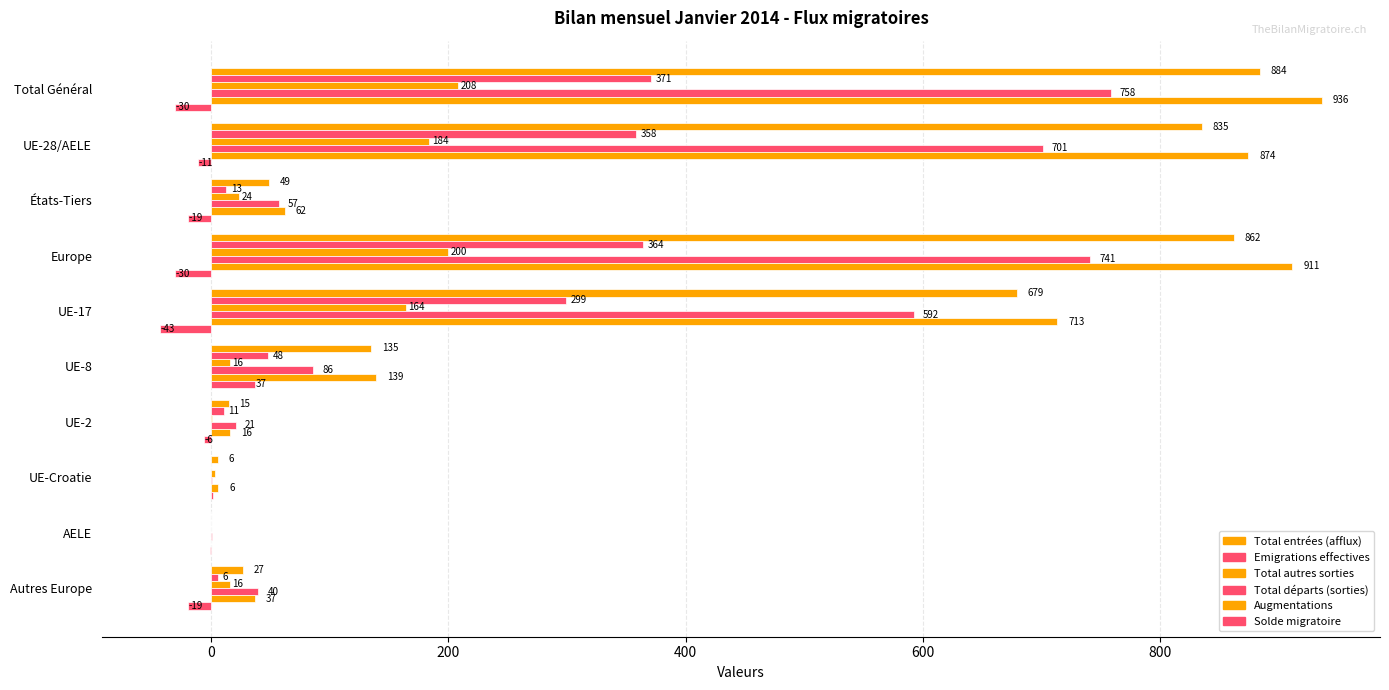

How many series are shown in this chart?

6